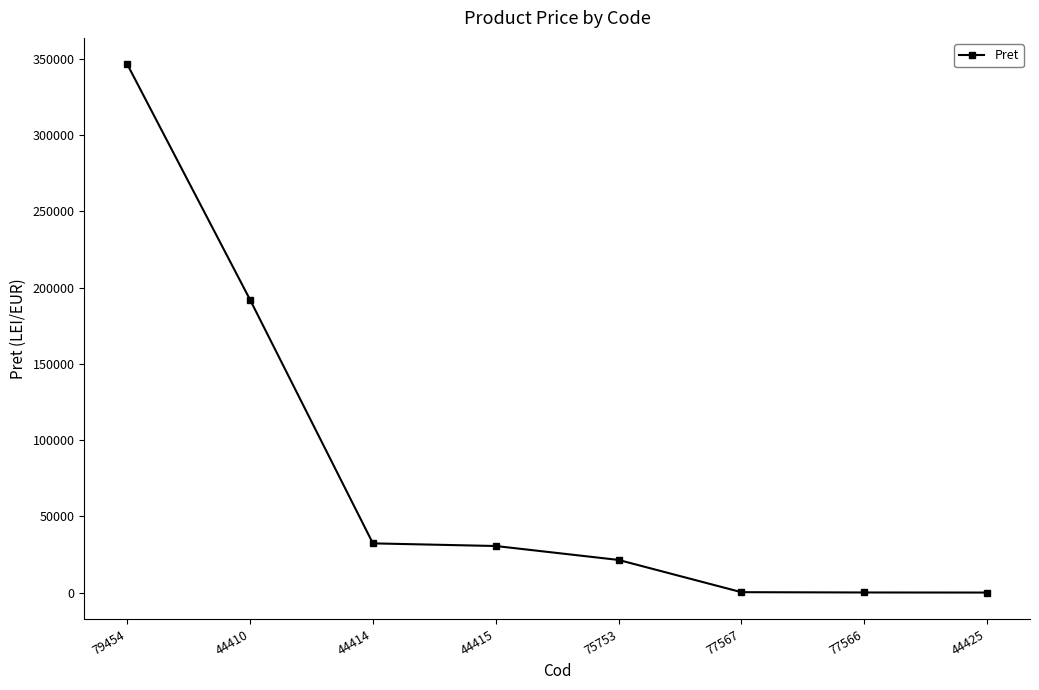

What is the average value?

77897.2